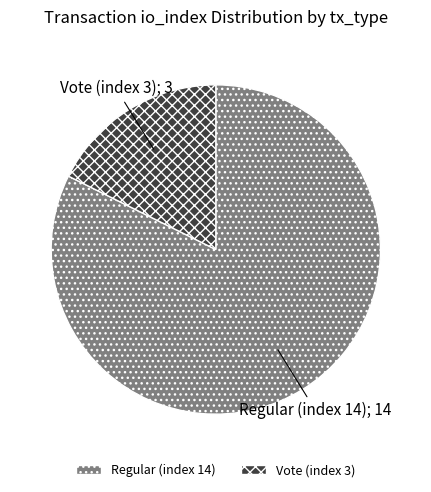

The Vote (index 3) slice represents 24% of the pie. True or false?

False